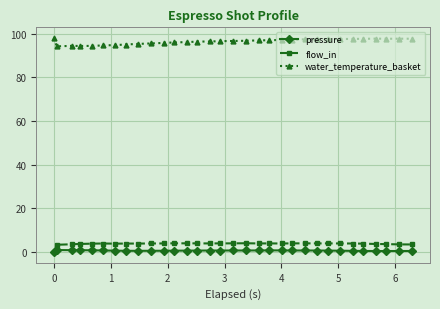

What is the value of the water_temperature_basket point at the 31st from the left?

97.7